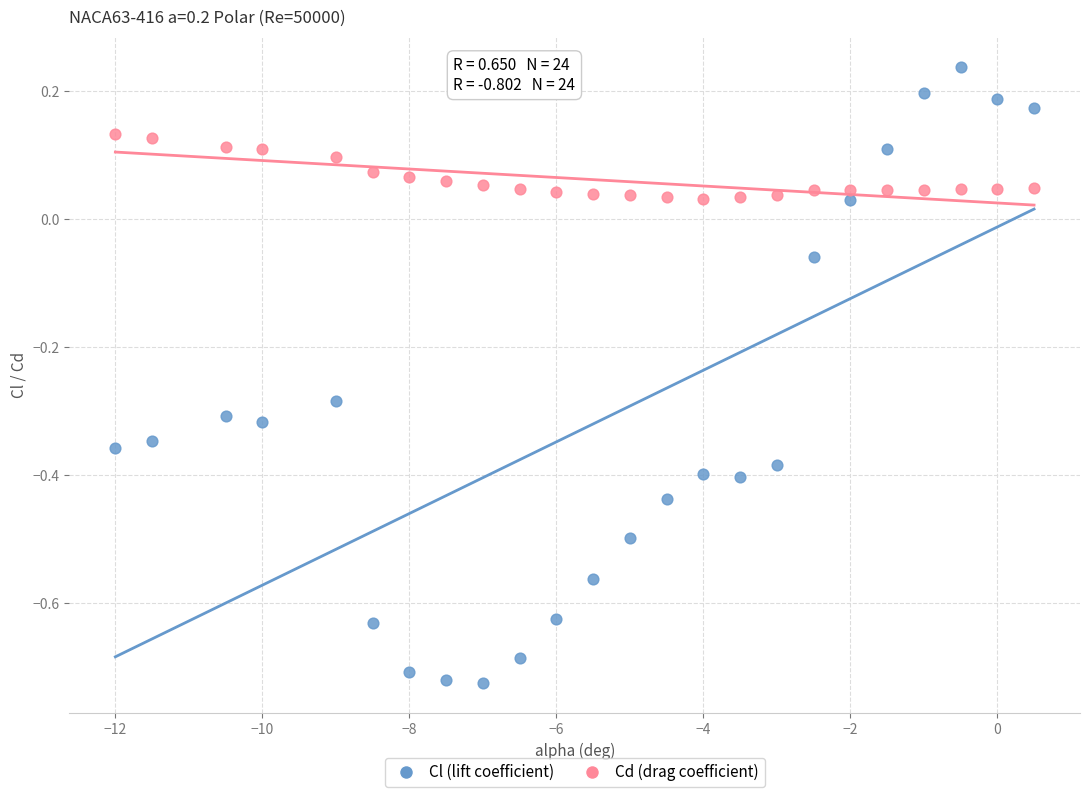

Across all data points, what is the range of X values (max minus min)?

12.5